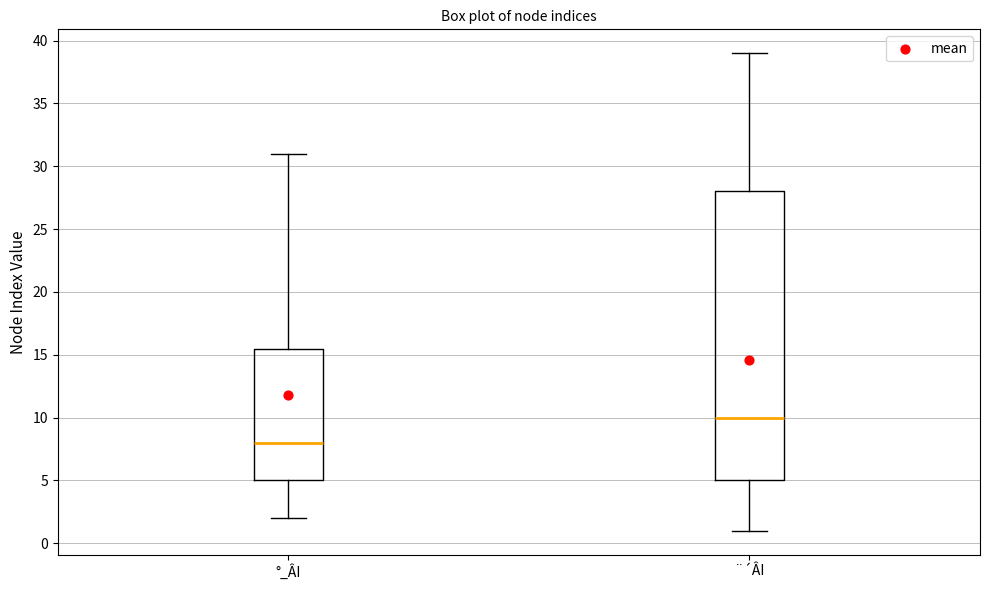

Comparing the boxes themselves (not the whiskers), which one is the tallest?

¨´ÂI